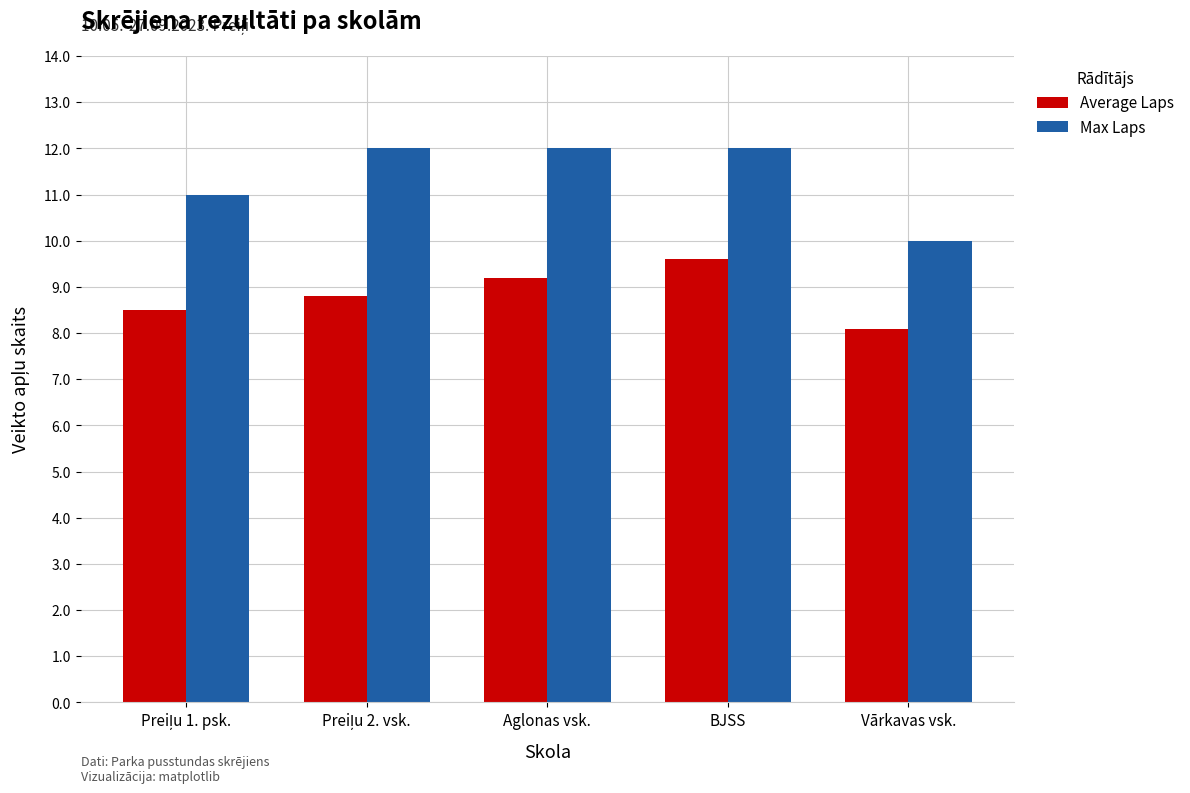

What is the smallest value displayed?

8.1